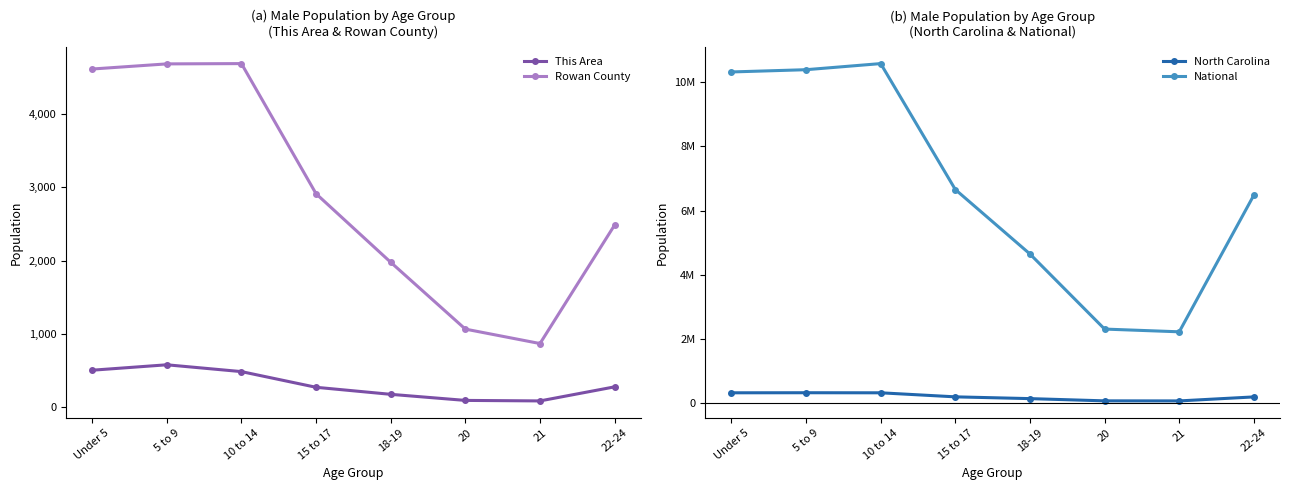

What is the value of the This Area point at the 2nd from the left?

577